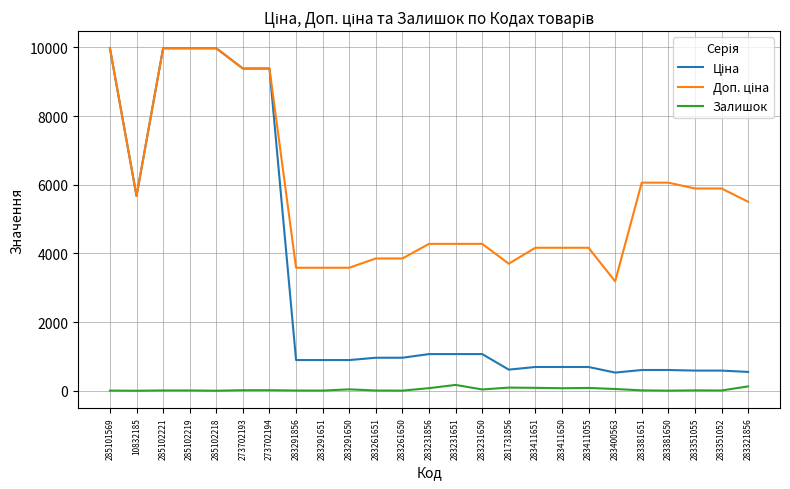

Rank the categories by Залишок value from highest to lowest.

283231651, 283321856, 281731856, 283411651, 283411055, 283231856, 283411650, 283400563, 283291650, 283231650, 273702193, 273702194, 283381651, 283351055, 285102221, 285102219, 283351052, 283291856, 283261651, 285101569, 283291651, 283261650, 283381650, 10832185, 285102218